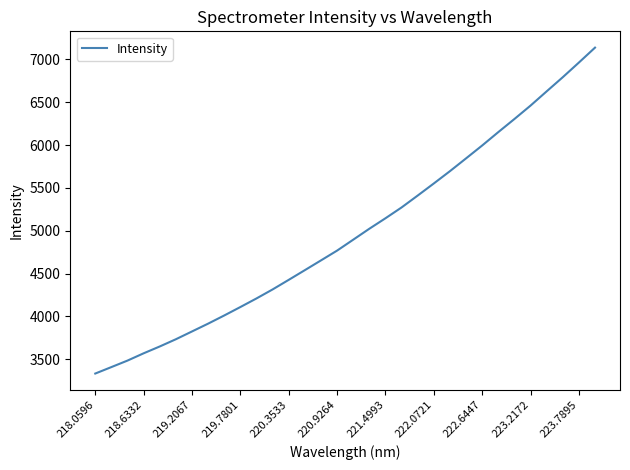

What is the difference between the maximum and minimum values?

3805.2